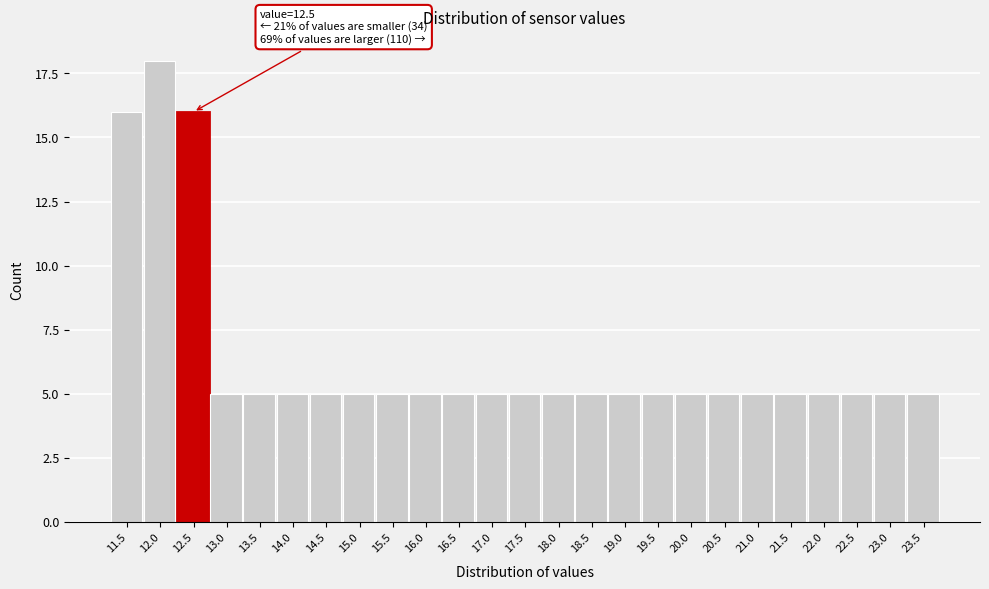

Reading left to right, what are all the values shown in this chart?

11.5=16	12.0=18	12.5=16	13.0=5	13.5=5	14.0=5	14.5=5	15.0=5	15.5=5	16.0=5	16.5=5	17.0=5	17.5=5	18.0=5	18.5=5	19.0=5	19.5=5	20.0=5	20.5=5	21.0=5	21.5=5	22.0=5	22.5=5	23.0=5	23.5=5